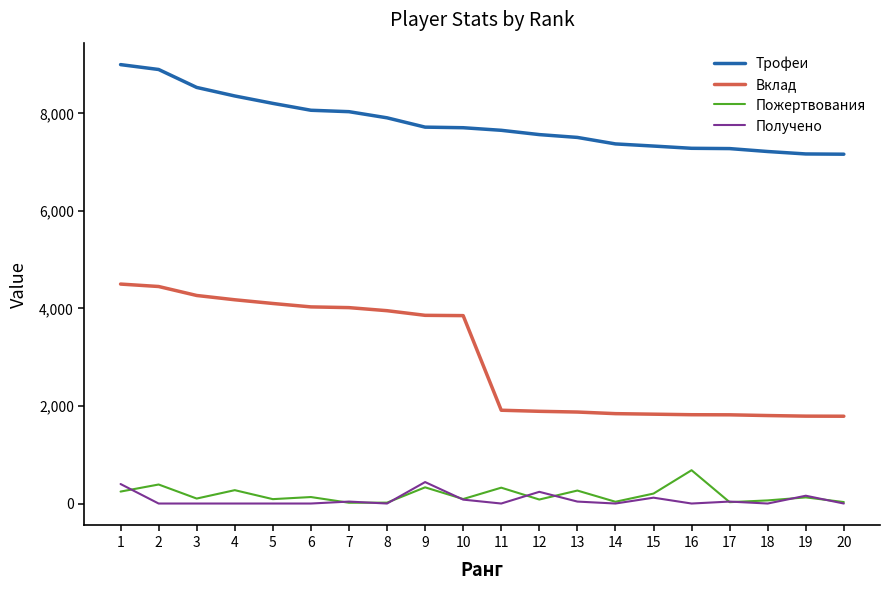

At which category is the sum across all series the highest?

1